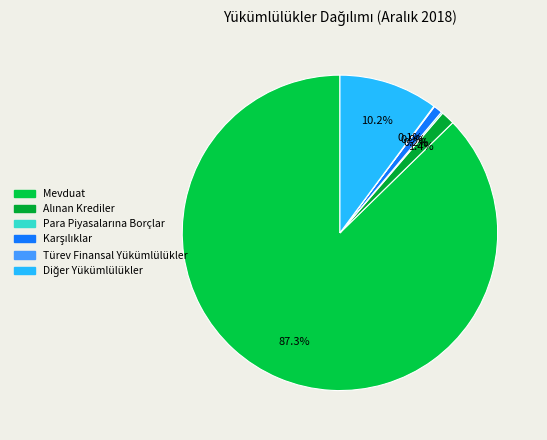

What is the total percentage of Alınan Krediler and Diğer Yükümlülükler?

11.6%